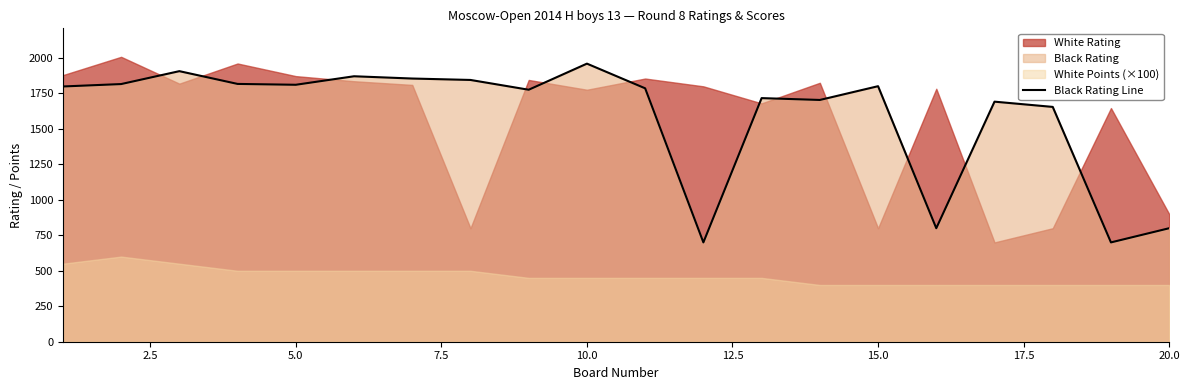

Does the chart have visible grid lines?

No